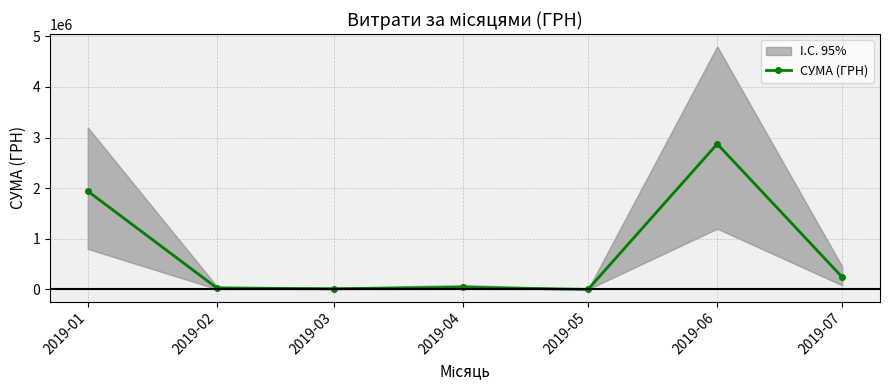

Reading left to right, what are all the values shown in this chart?

2019-01=1941147.1	2019-02=26976.4	2019-03=13801.9	2019-04=41552.4	2019-05=737.0	2019-06=2873950.8	2019-07=241123.2